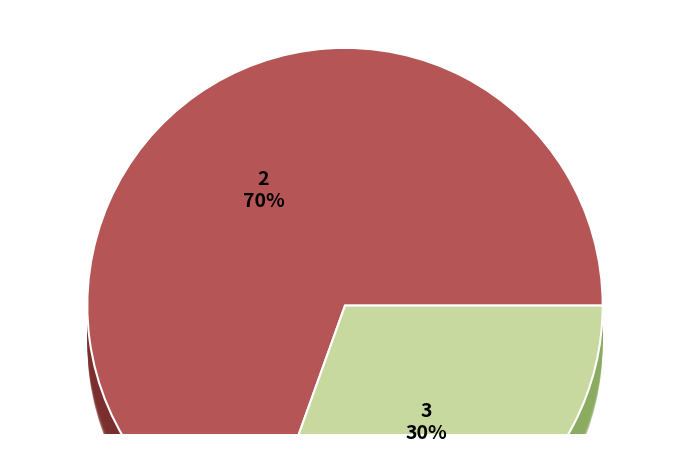

Is pct55 the majority of the pie?

No